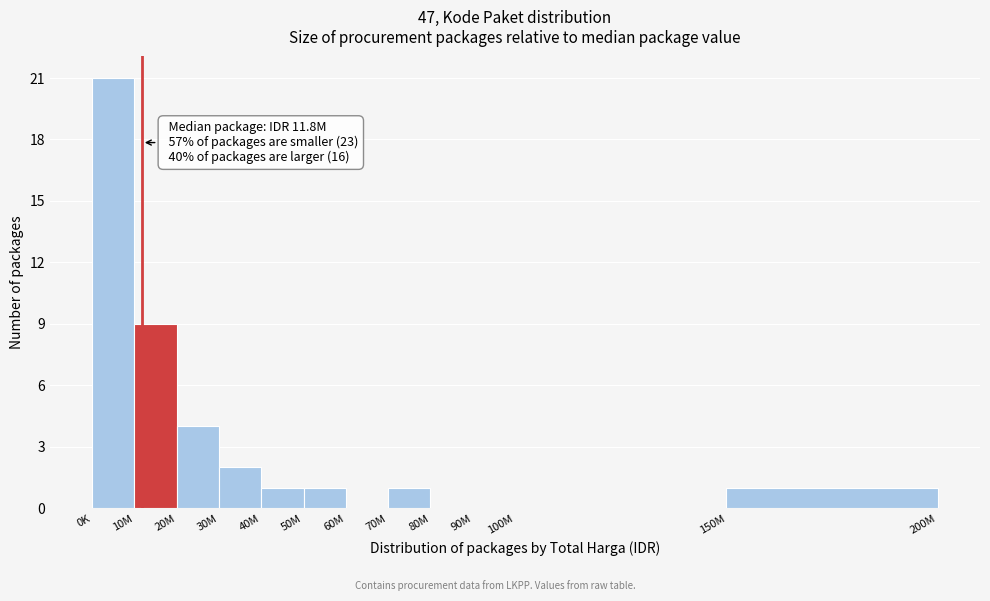

Reading left to right, transcribe all the data shown in this chart.

0K=21	10M=9	20M=4	30M=2	40M=1	50M=1	60M=0	70M=1	80M=0	90M=0	100M=0	150M=1